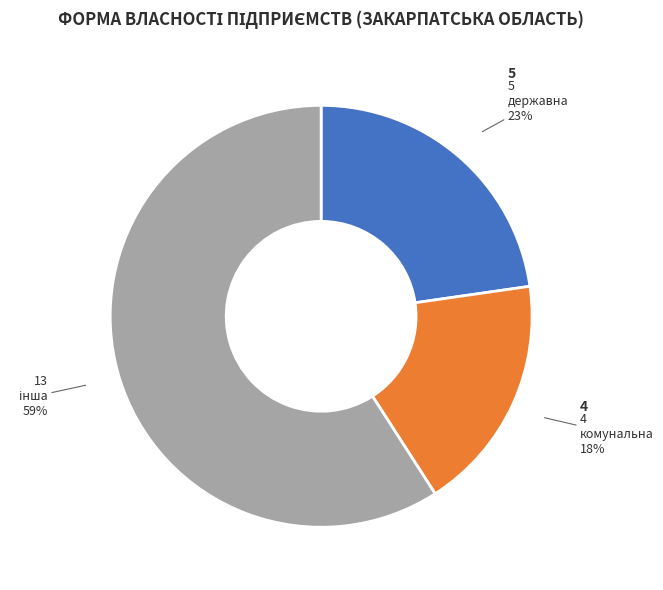

To the nearest percent, what is the average slice percentage?

33%